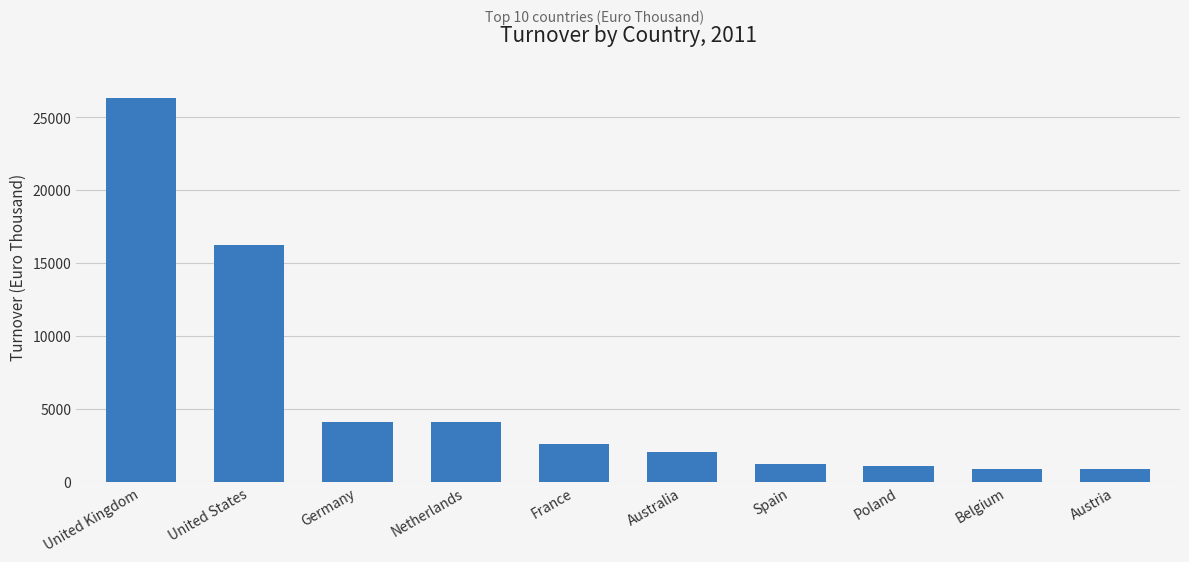

What is the maximum value shown in the chart?

26310